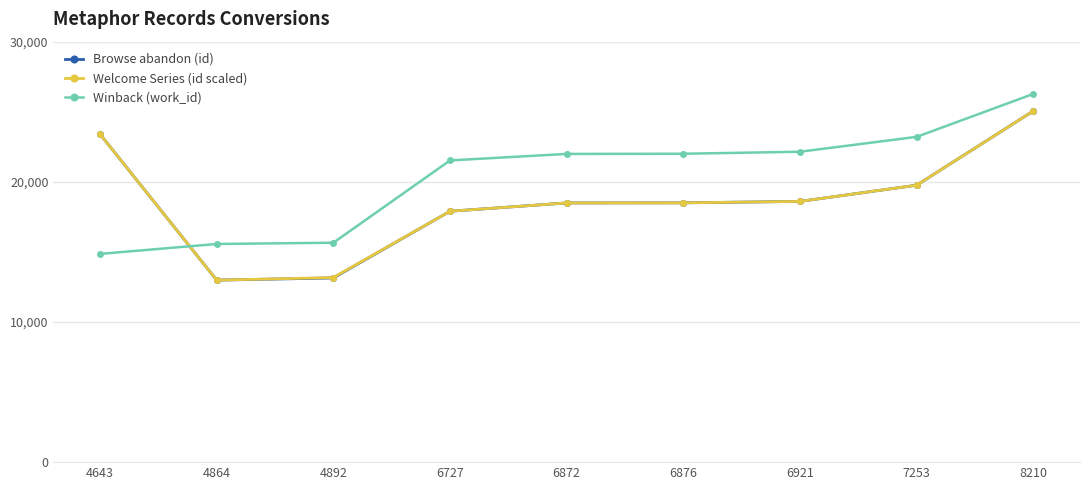

What is the difference between the maximum and minimum values in the Winback (work_id) series?

11414.4